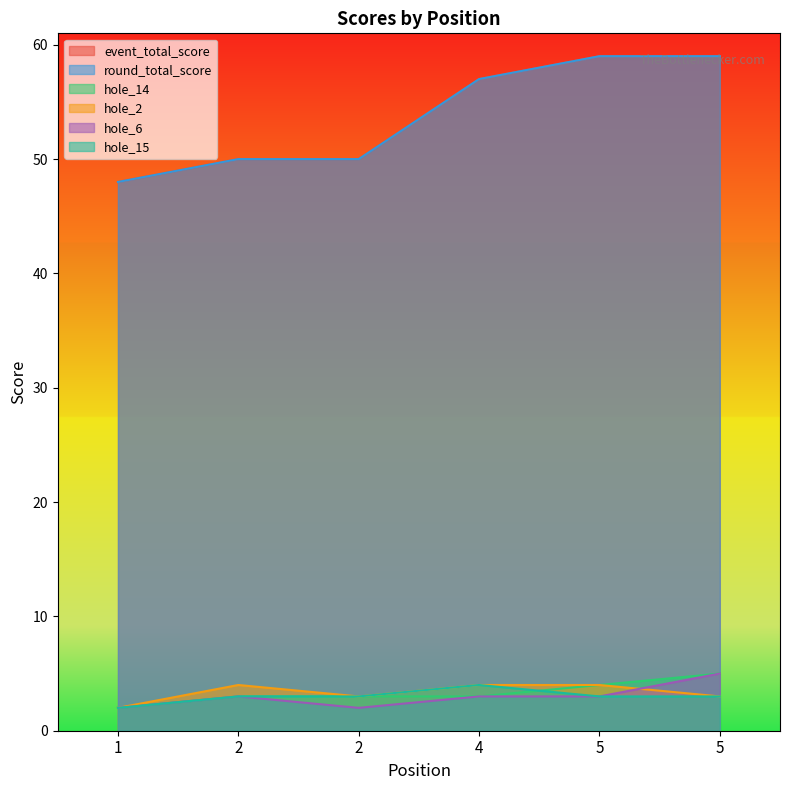

At which label is hole_14 closest to 3?

2